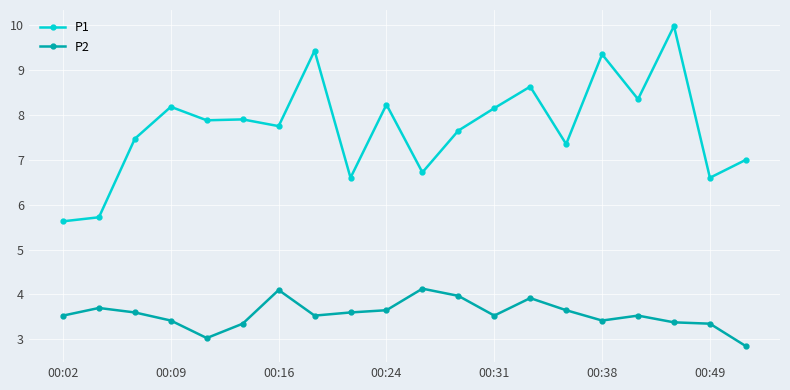

What is the value of the P1 point at the 5th from the left?

7.9